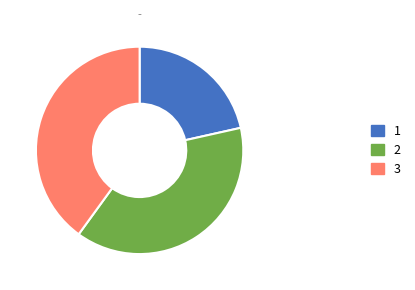

Approximately how many times larger is the value at 2 compared to 3?

1.0